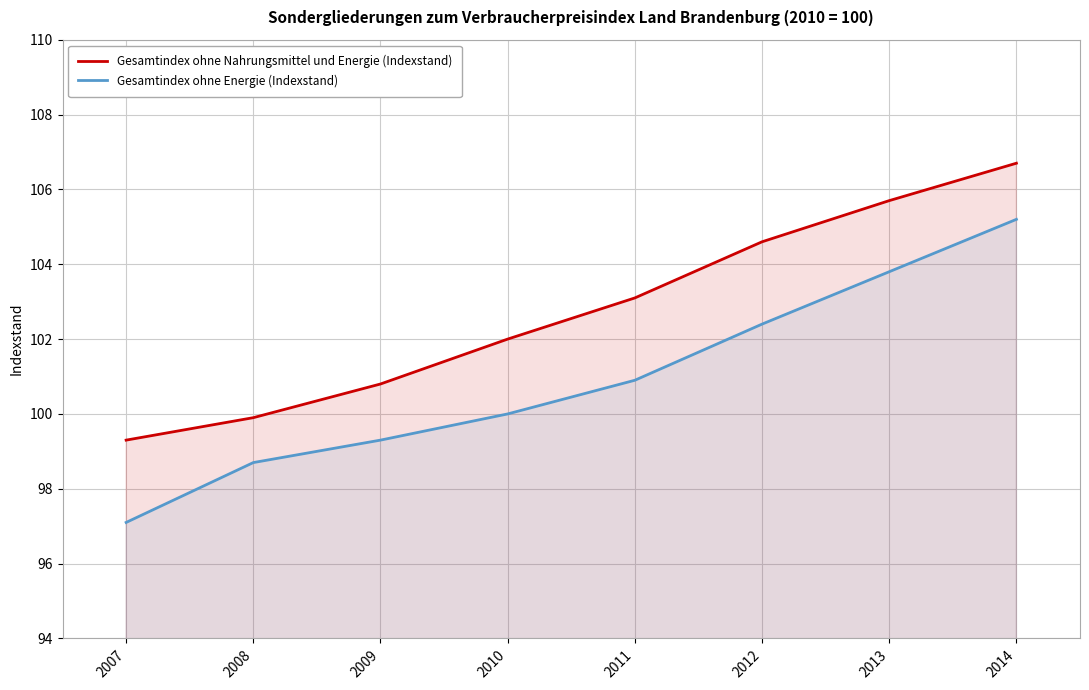

Rank the series by their average value, from highest to lowest.

Gesamtindex ohne Nahrungsmittel und Energie (Indexstand), Gesamtindex ohne Energie (Indexstand)